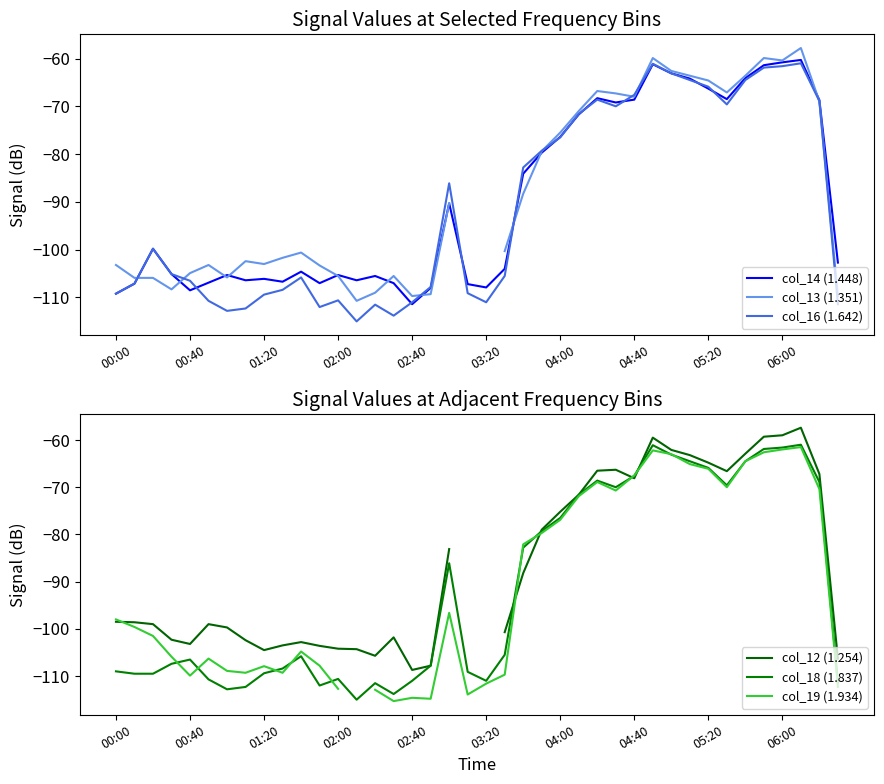

What is the lowest value of the col_14 (1.448) series?

-111.4